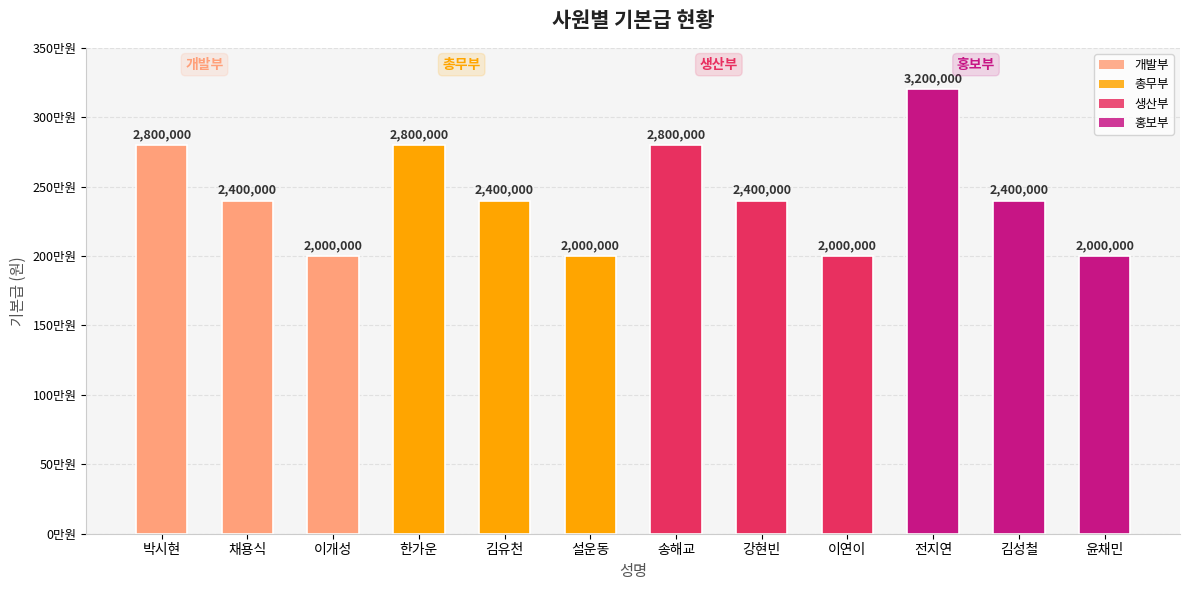

Reading right to left, transcribe all the data shown in this chart.

윤채민=2000000	김성철=2400000	전지연=3200000	이연이=2000000	강현빈=2400000	송해교=2800000	설운동=2000000	김유천=2400000	한가운=2800000	이개성=2000000	채용식=2400000	박시현=2800000